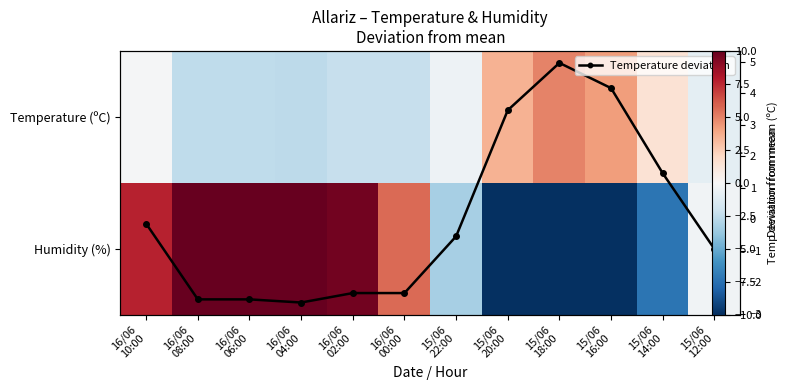

Where does the Humidity (%) series first go above 5?

16/06 10:00